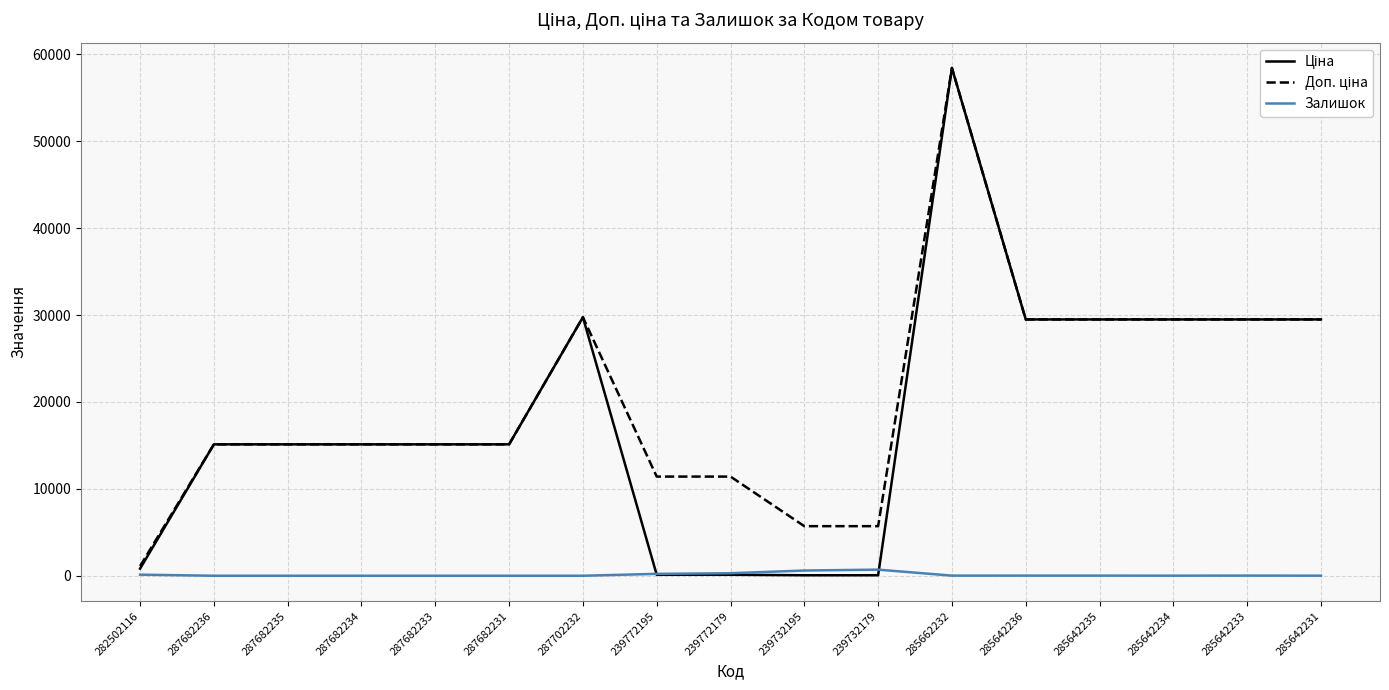

Which category has the highest value across all series?

285662232